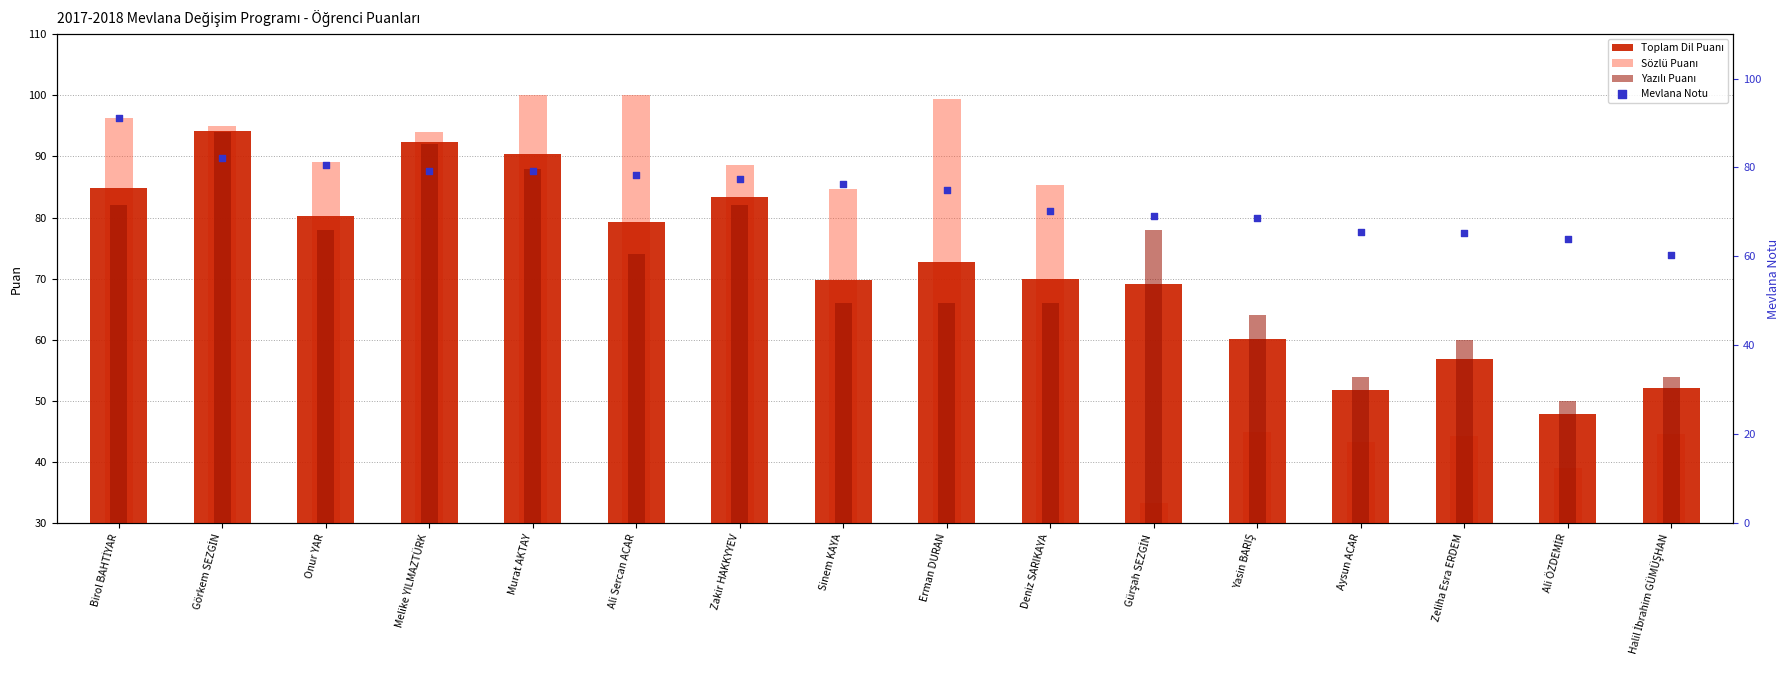

What is the total value across all series at Görkem SEZGİN?

365.4